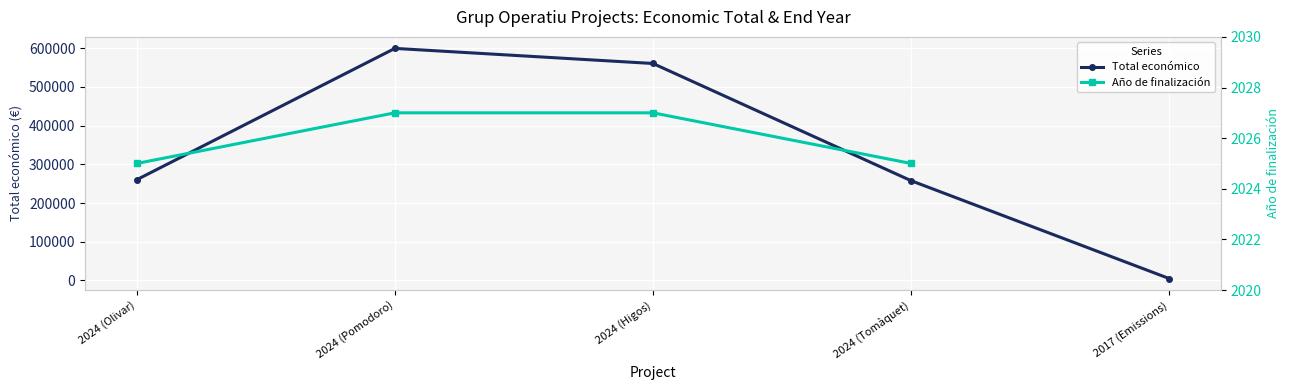

Which series has the largest total across all categories?

Total económico